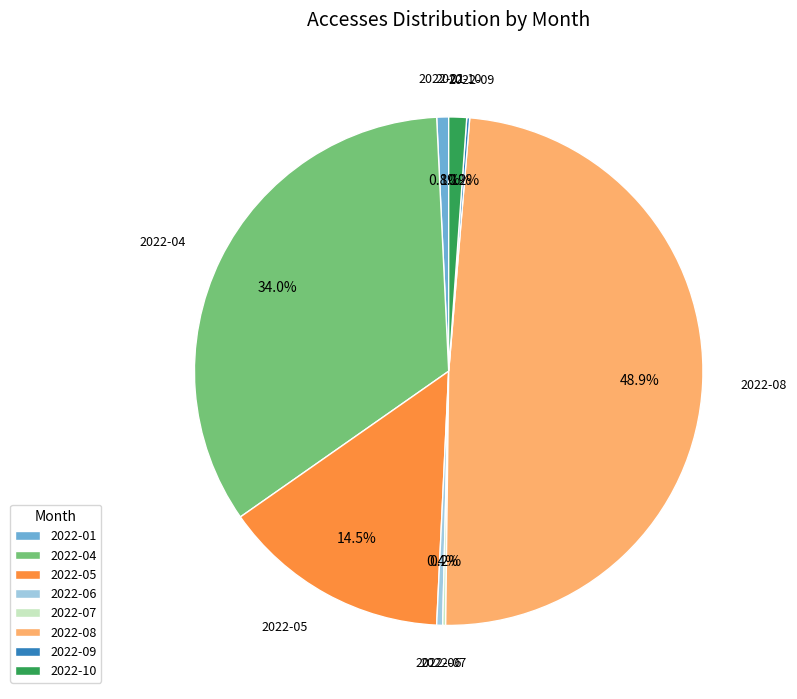

What percentage is the 2022-08 slice, to the nearest percent?

49%